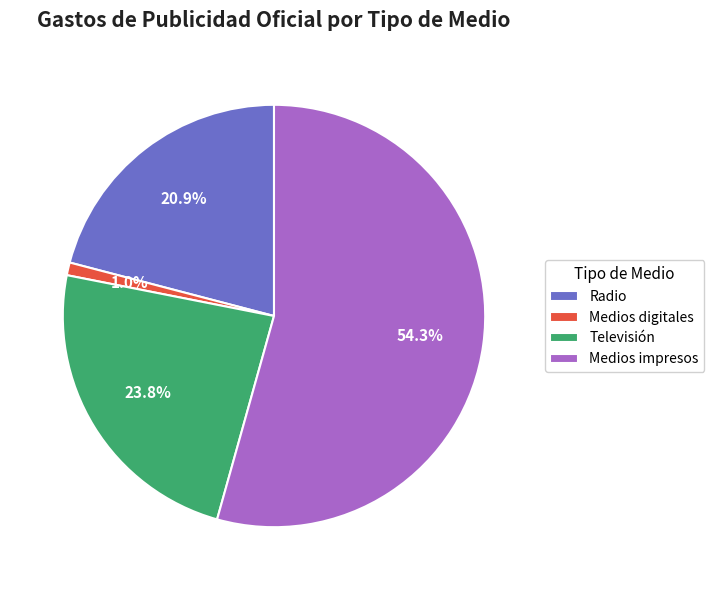

How much of the chart is everything except Televisión?

76.2%